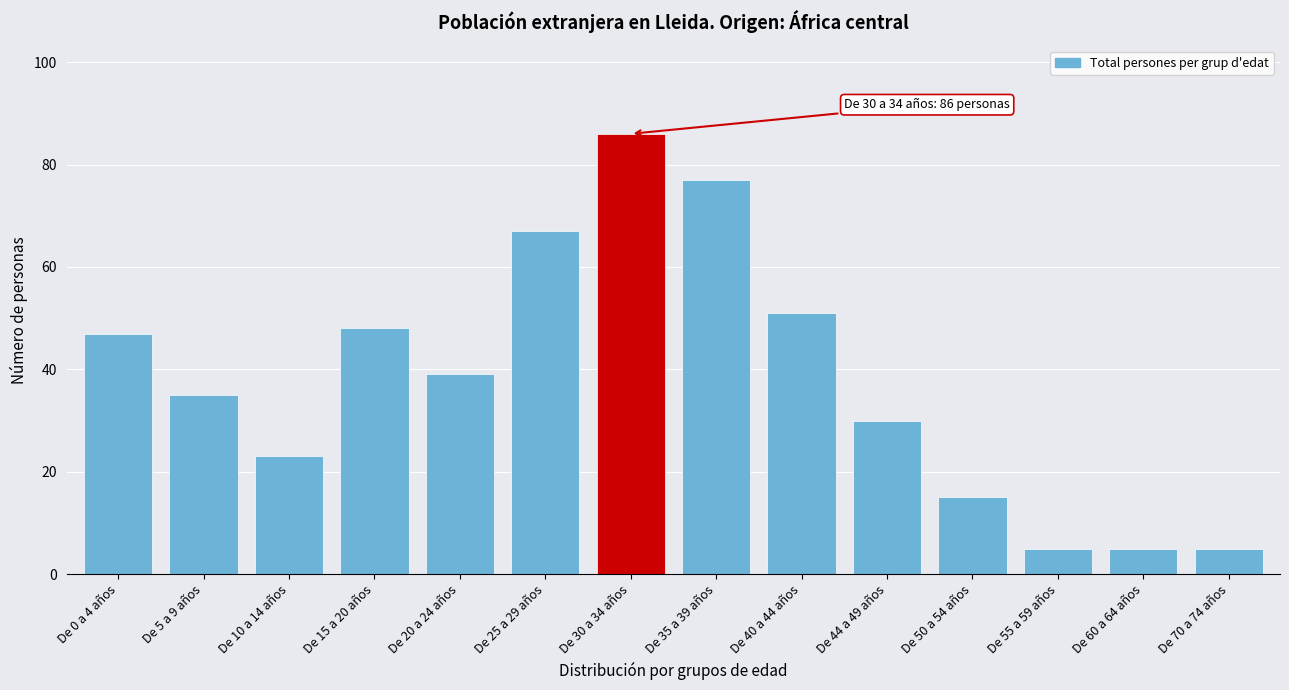

Reading left to right, extract all data points from this chart.

47	35	23	48	39	67	86	77	51	30	15	5	5	5